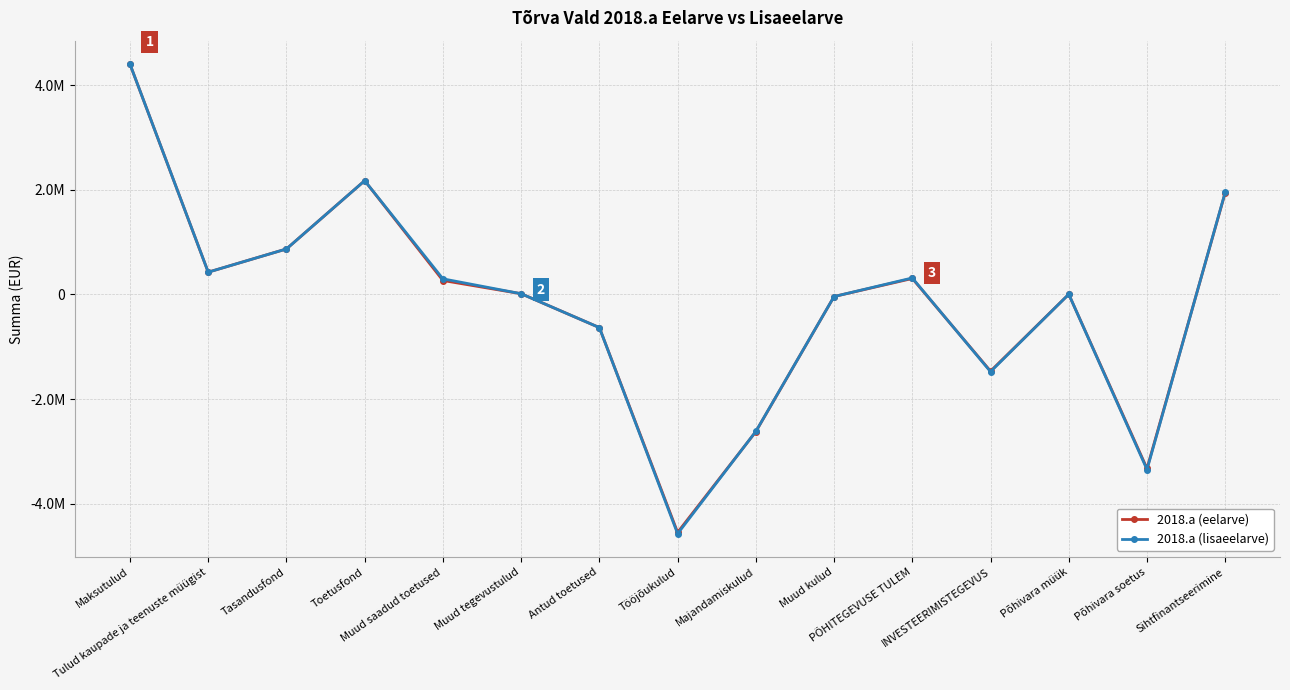

True or false: 2018.a (eelarve) has more than 2 interior local peaks.

True